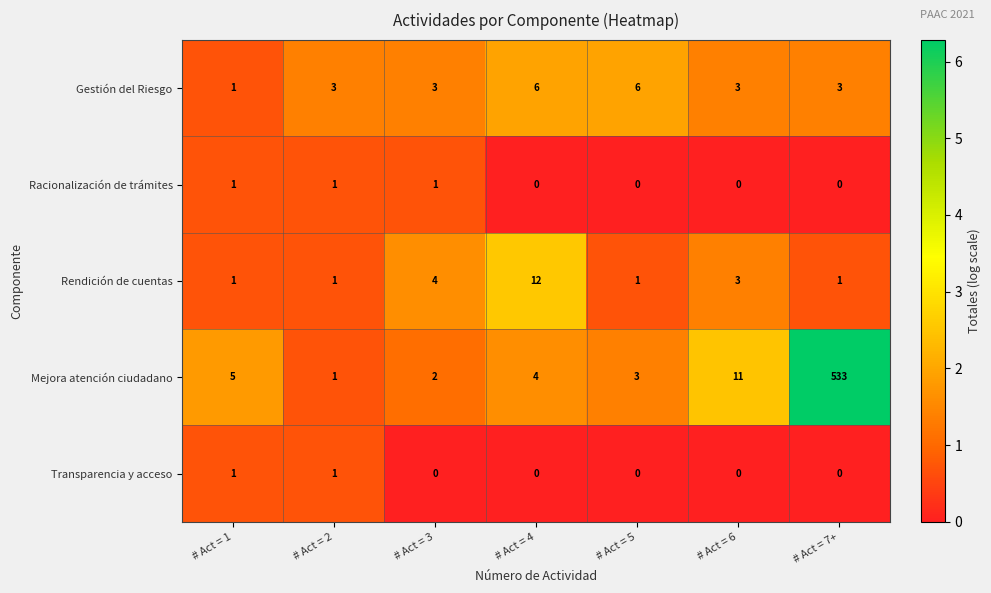

The value of Gestión del Riesgo at # Act = 7+ is 4. True or false?

False